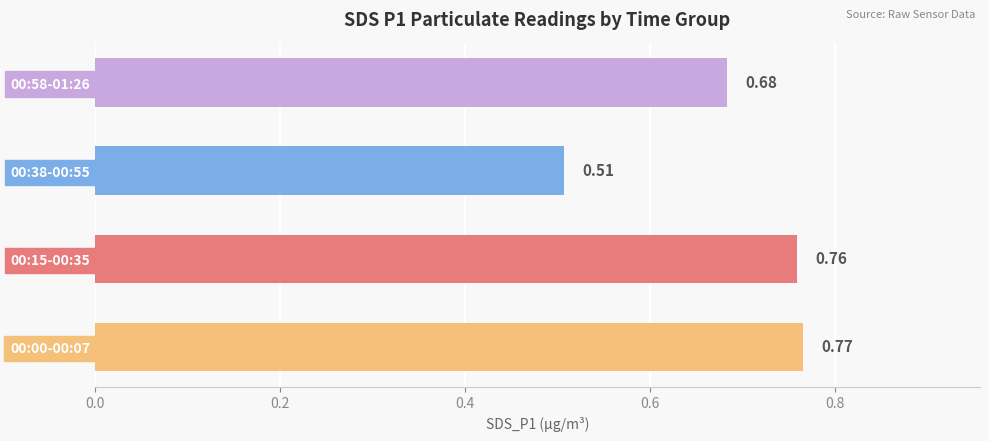

Which has a higher value, 00:38-00:55 or 00:58-01:26?

00:58-01:26